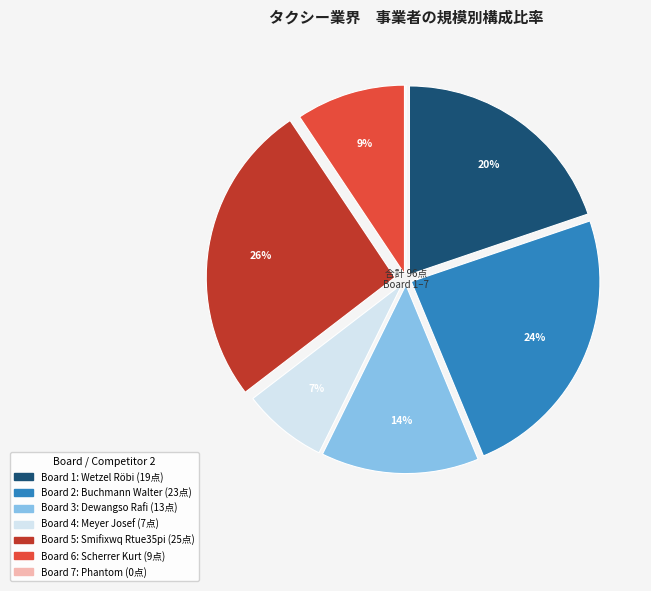

Is there any slice that represents more than half of the pie?

No